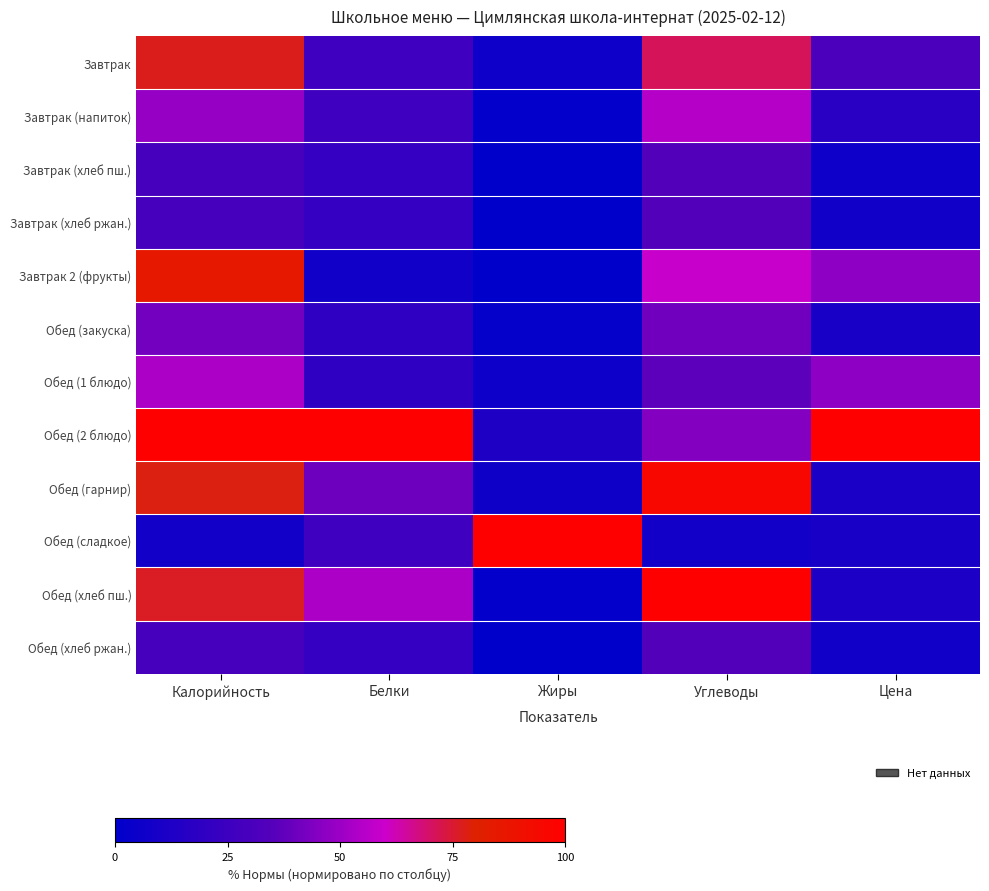

At which category is the sum across all series the highest?

Калорийность